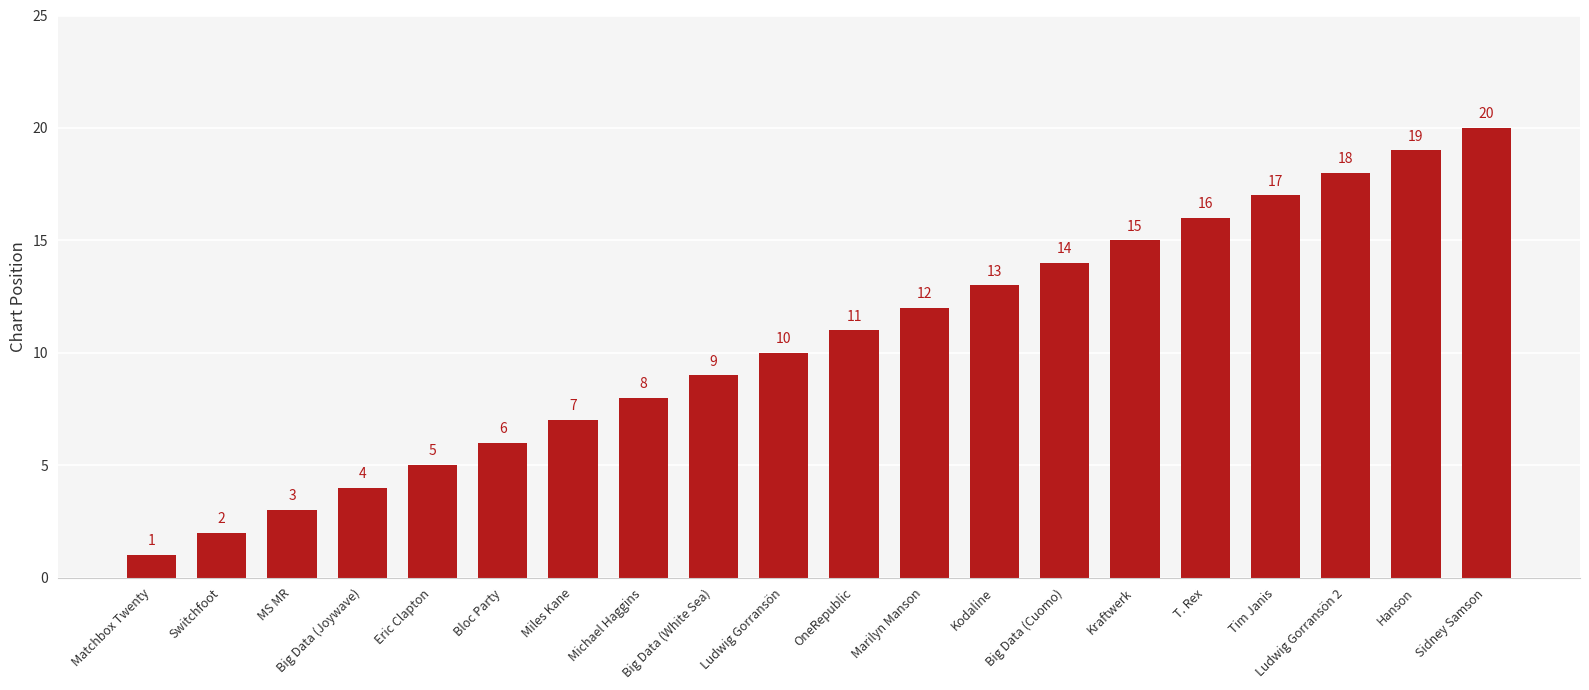

List the labels in order of value, smallest first.

Matchbox Twenty, Switchfoot, MS MR, Big Data (Joywave), Eric Clapton, Bloc Party, Miles Kane, Michael Haggins, Big Data (White Sea), Ludwig Gorransön, OneRepublic, Marilyn Manson, Kodaline, Big Data (Cuomo), Kraftwerk, T. Rex, Tim Janis, Ludwig Gorransön 2, Hanson, Sidney Samson